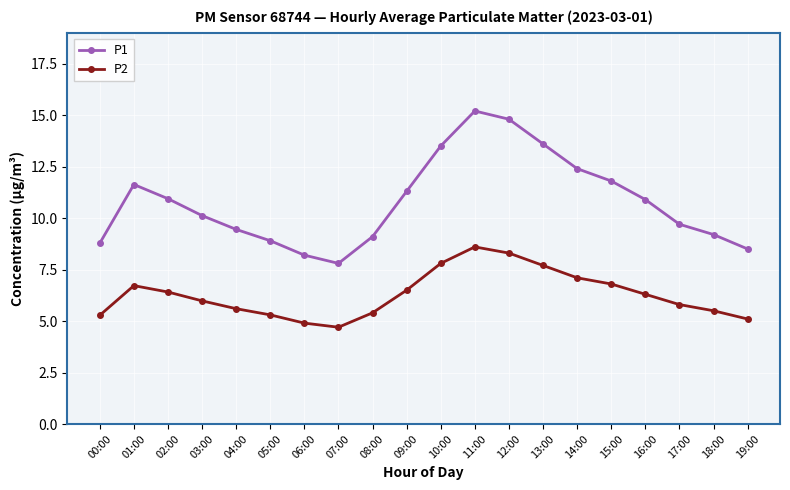

At which category does P1 reach its first local valley?

07:00